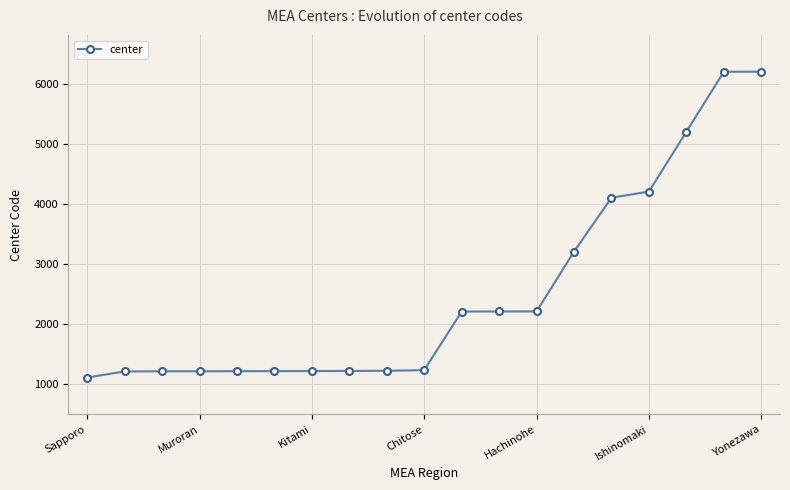

Count the number of categories in the chart.

19